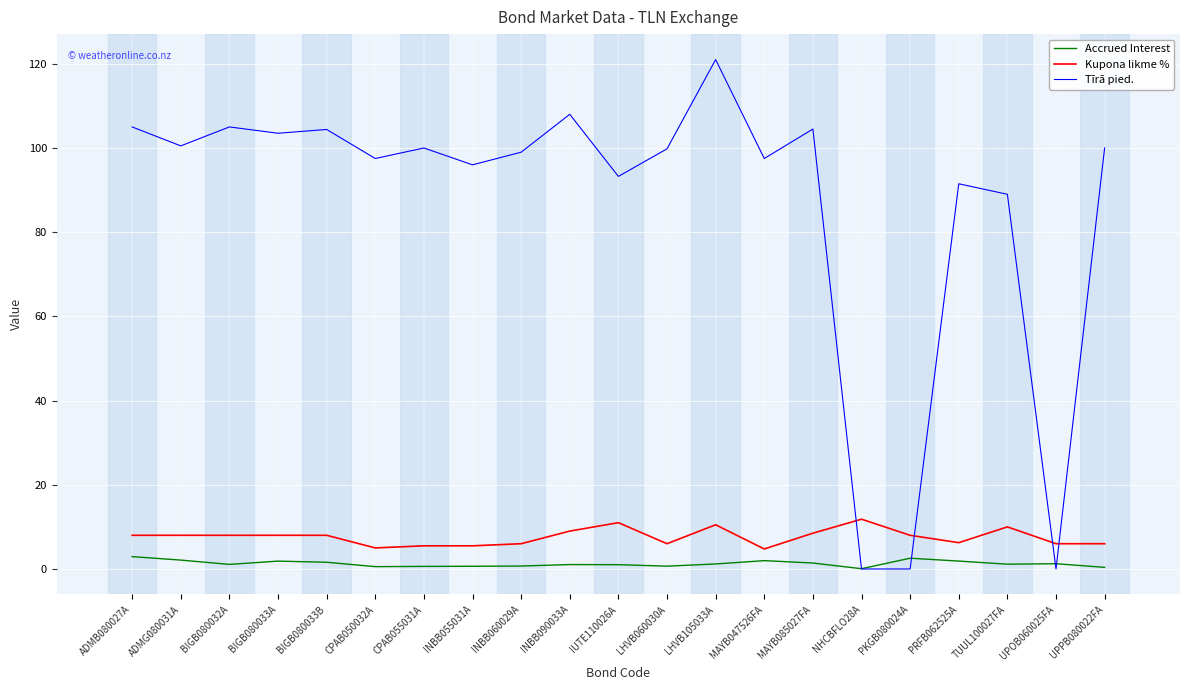

List the series in order of their peak value, lowest first.

Accrued Interest, Kupona likme %, Tīrā pied.